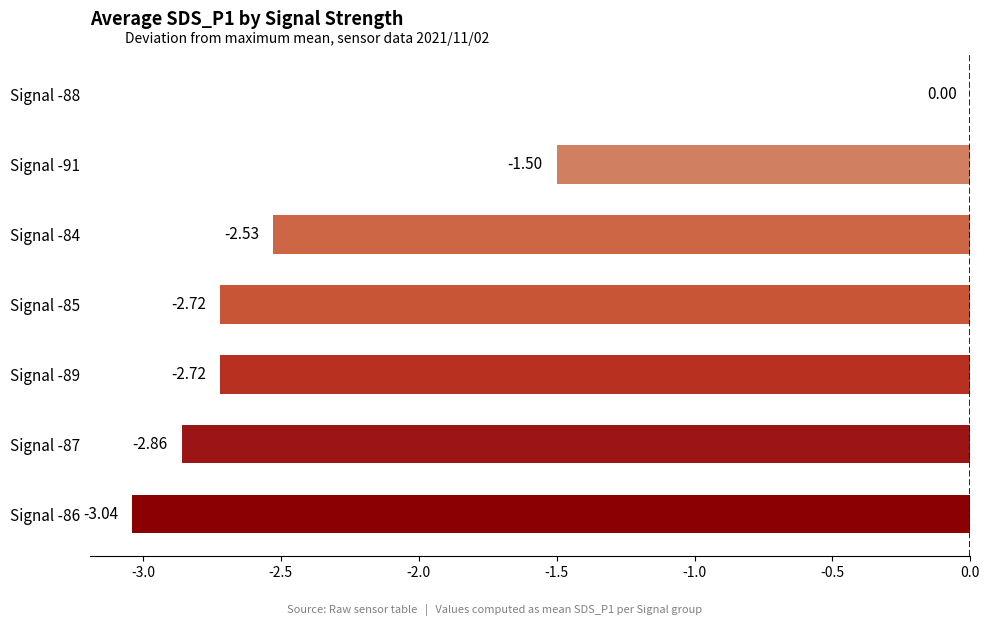

What is the sum of the values at Signal -86 and Signal -91?

-4.5